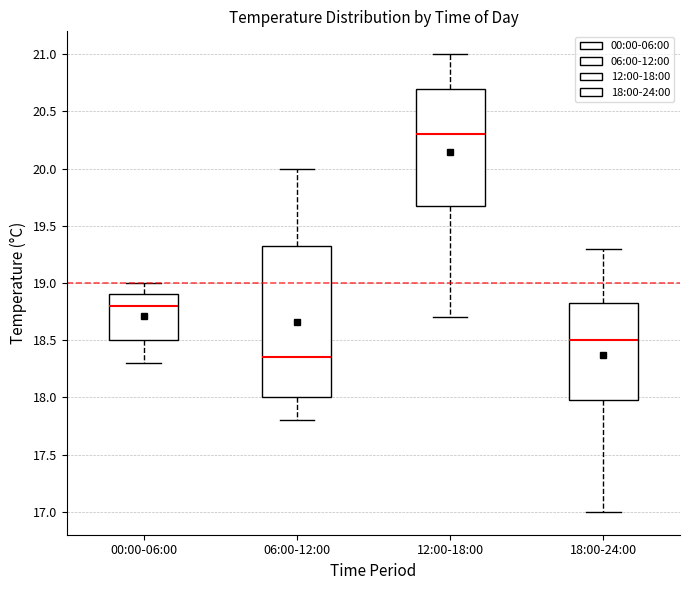

Reading left to right, transcribe this box plot: for each box, give where its median line is, the range the box spans, and where its two whiskers end, as read against the y-axis. The values are not printed on the chart, so give them approximately, as read against the axis.

00:00-06:00: median 18.80, box 18.50 to 18.90, whiskers 18.30 to 19.00
06:00-12:00: median 18.35, box 18.00 to 19.35, whiskers 17.80 to 20.00
12:00-18:00: median 20.30, box 19.70 to 20.70, whiskers 18.70 to 21.00
18:00-24:00: median 18.50, box 18.00 to 18.85, whiskers 17.00 to 19.30